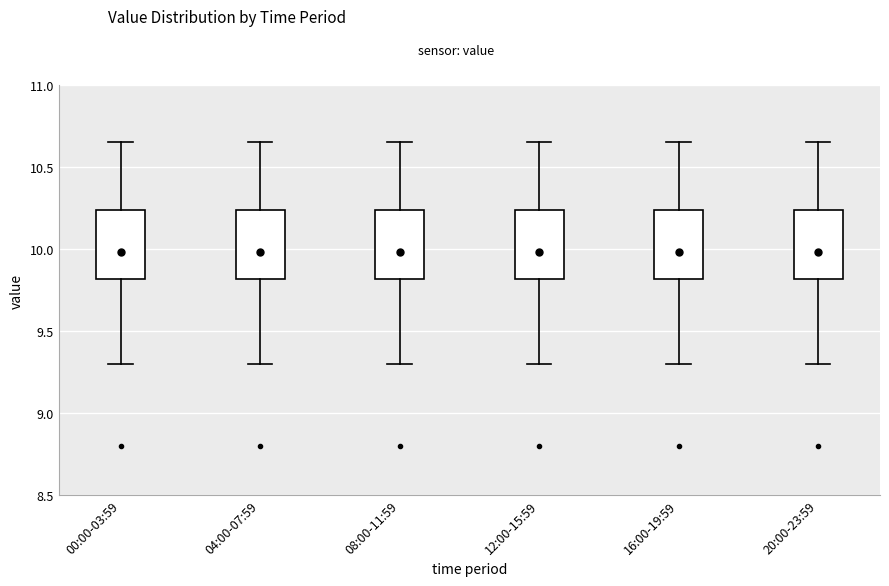

Reading left to right, transcribe this box plot: for each box, give where its median line is, the range the box spans, and where its two whiskers end, as read against the y-axis. The values are not printed on the chart, so give them approximately, as read against the axis.

00:00-03:59: median 10.00, box 9.80 to 10.25, whiskers 9.30 to 10.65
04:00-07:59: median 10.00, box 9.80 to 10.25, whiskers 9.30 to 10.65
08:00-11:59: median 10.00, box 9.80 to 10.25, whiskers 9.30 to 10.65
12:00-15:59: median 10.00, box 9.80 to 10.25, whiskers 9.30 to 10.65
16:00-19:59: median 10.00, box 9.80 to 10.25, whiskers 9.30 to 10.65
20:00-23:59: median 10.00, box 9.80 to 10.25, whiskers 9.30 to 10.65